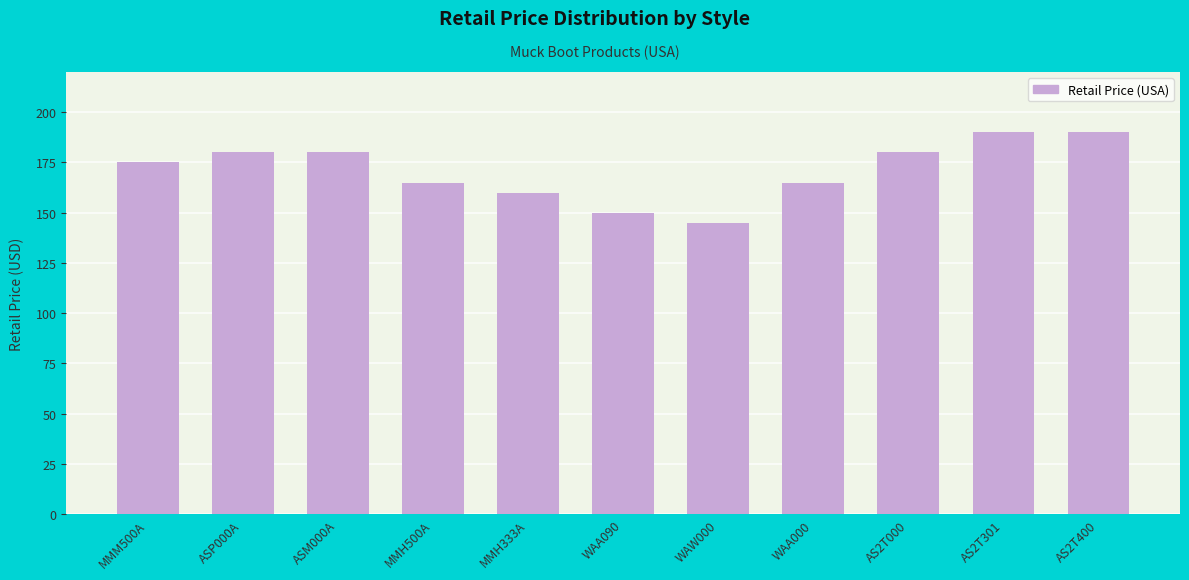

Reading right to left, transcribe all the data shown in this chart.

AS2T400=190	AS2T301=190	AS2T000=180	WAA000=165	WAW000=145	WAA090=150	MMH333A=160	MMH500A=165	ASM000A=180	ASP000A=180	MMM500A=175